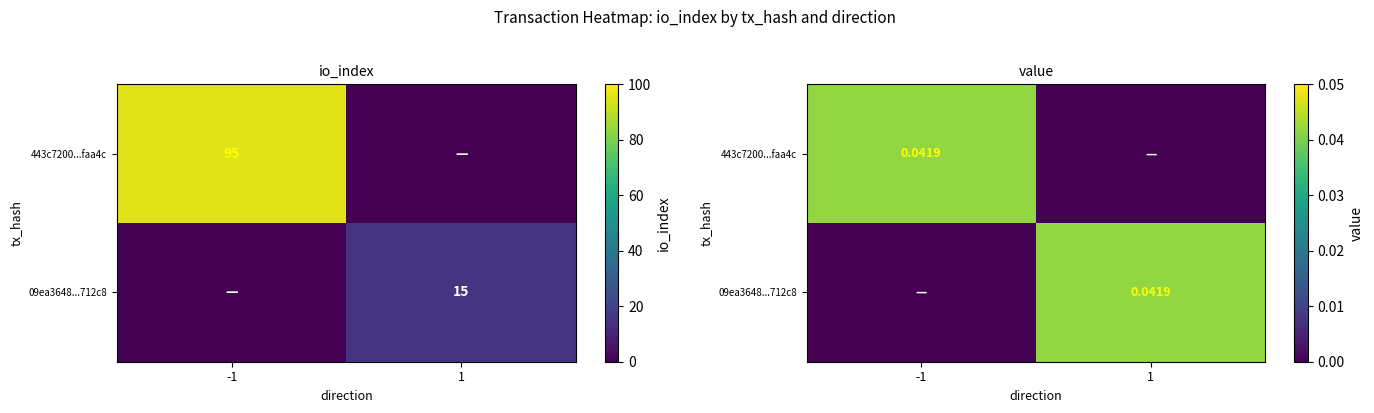

Between -1 and 1, which is larger?

-1